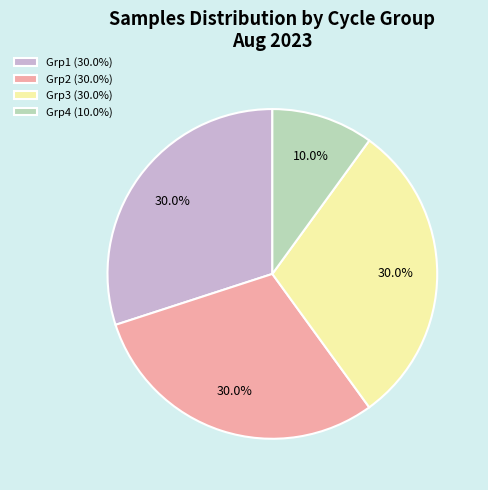

What is the ratio of the value at Grp2 (30.0%) to the value at Grp4 (10.0%)?

3.0